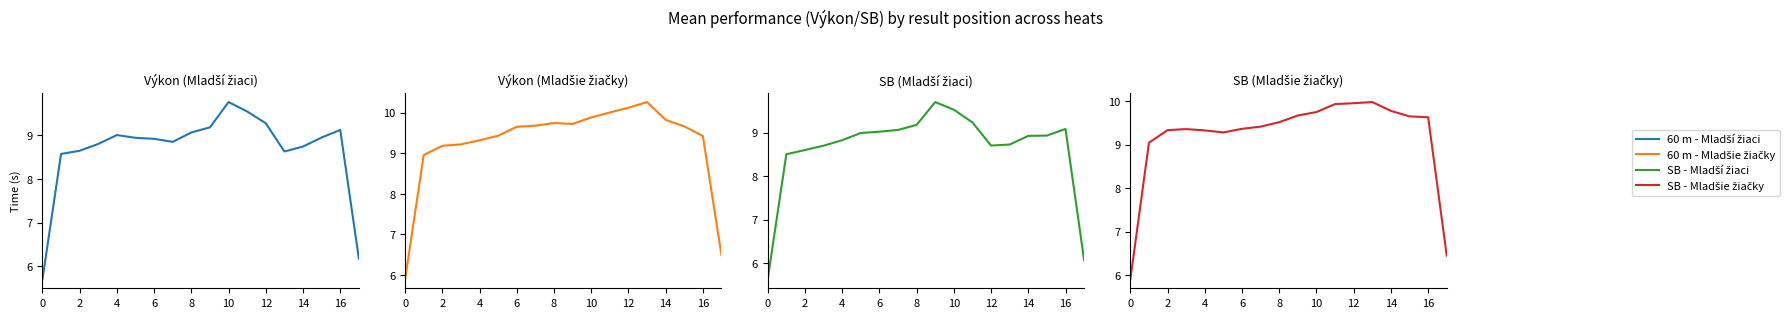

How many values in the SB - Mladší žiaci series are below 8?

2